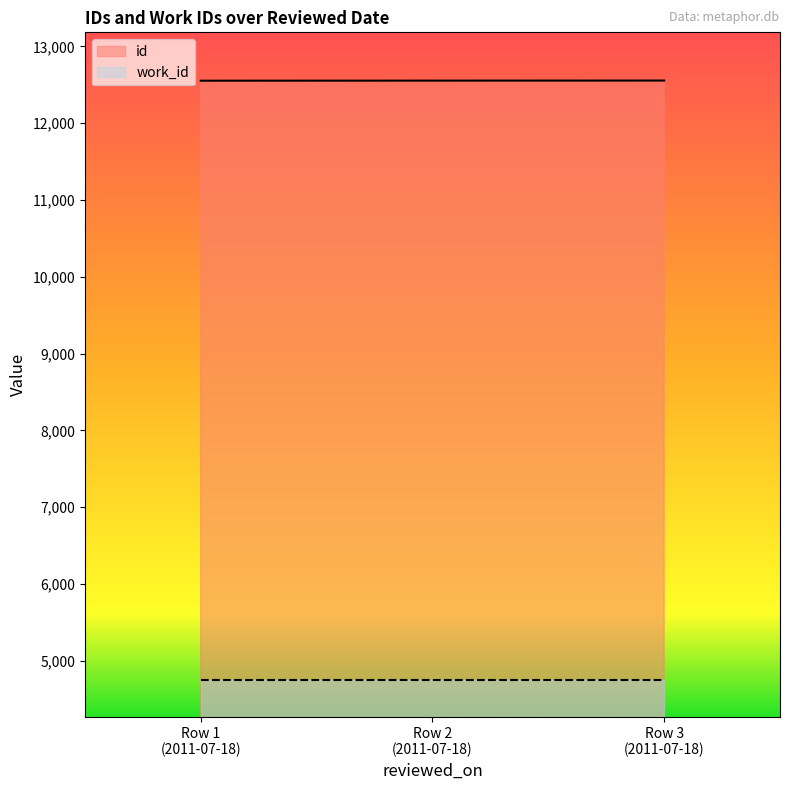

Does the chart display data point markers on the line(s)?

No